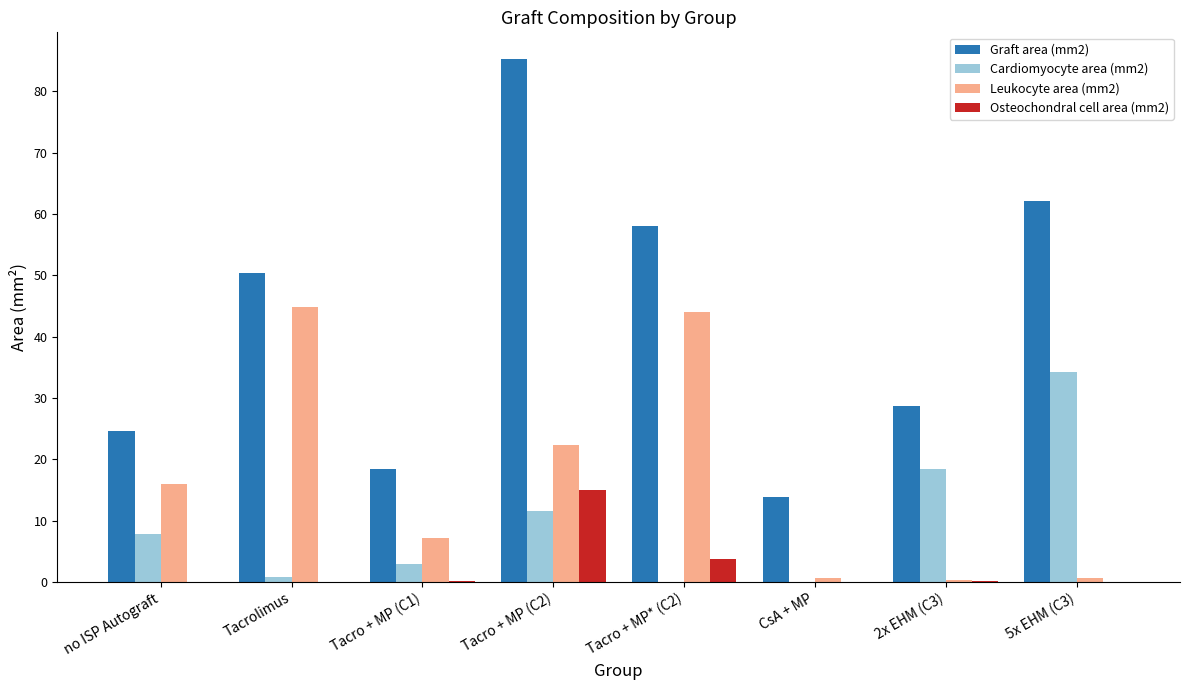

Is it true that Cardiomyocyte area (mm2) equals 7.5 at Tacro + MP (C2)?

False